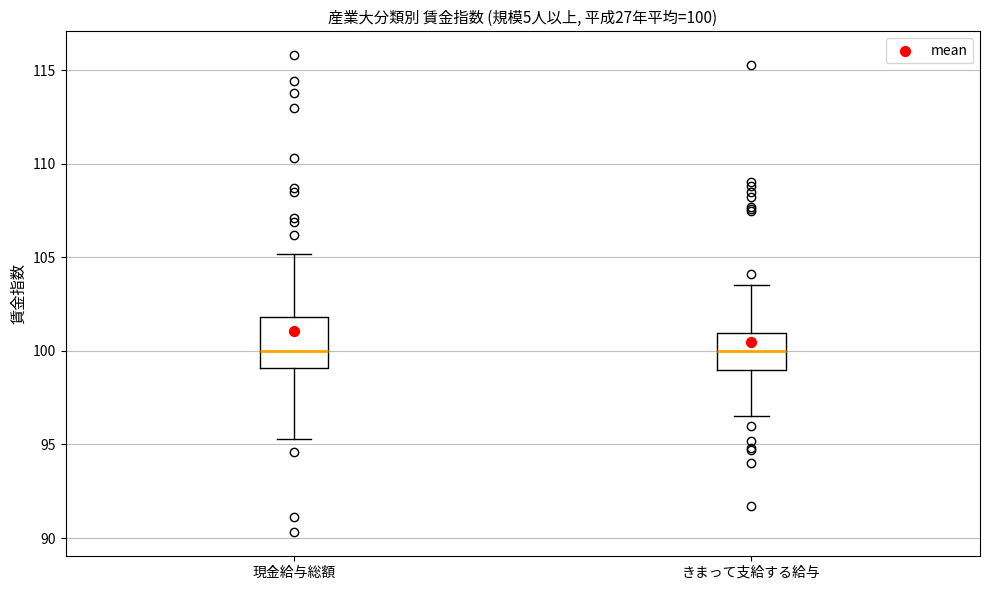

Comparing the boxes themselves (not the whiskers), which one is the tallest?

現金給与総額